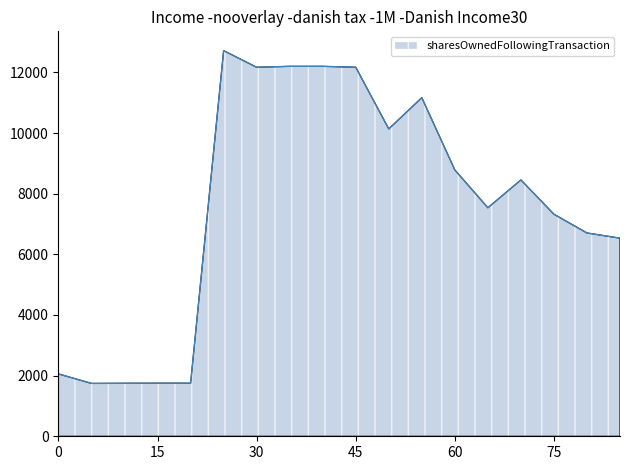

How many series are shown in this chart?

1